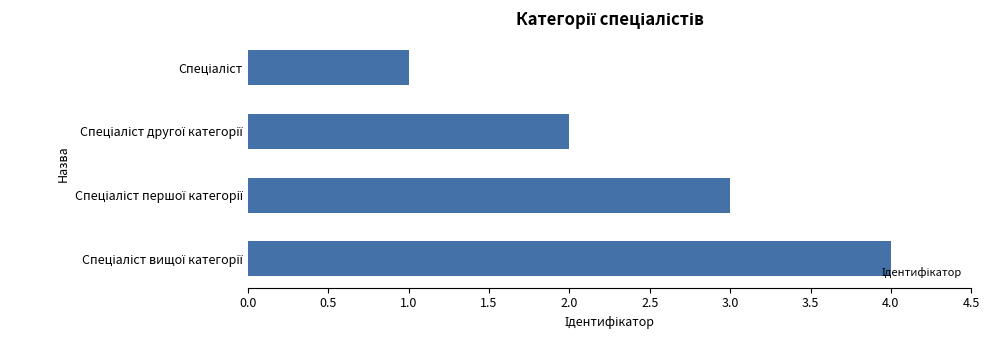

Count the values in the range 2 to 4.

3